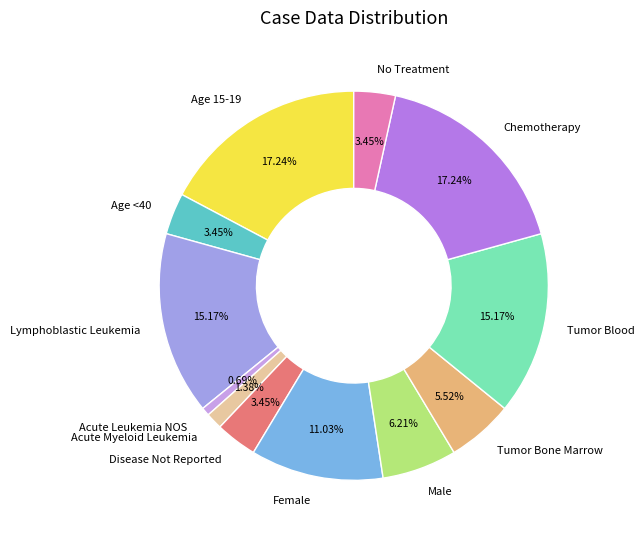

To the nearest percent, what is the difference between the largest and smallest slice percentages?

17%